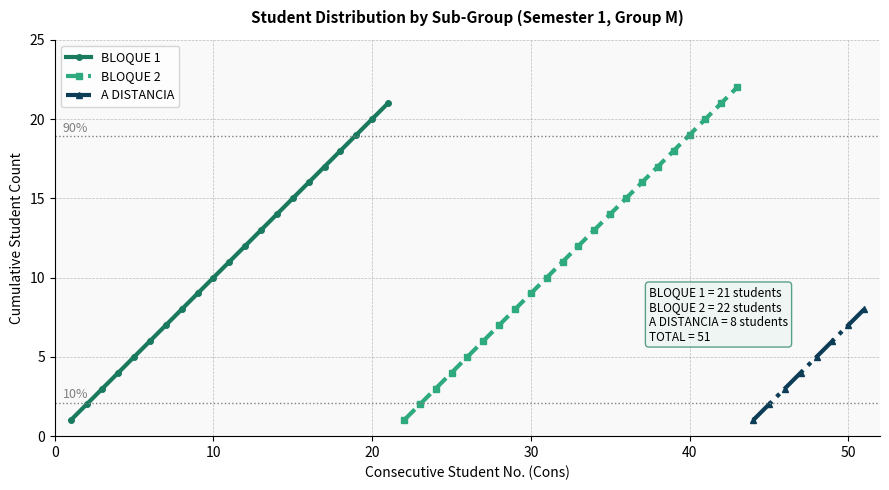

Count the number of categories in the chart.

3